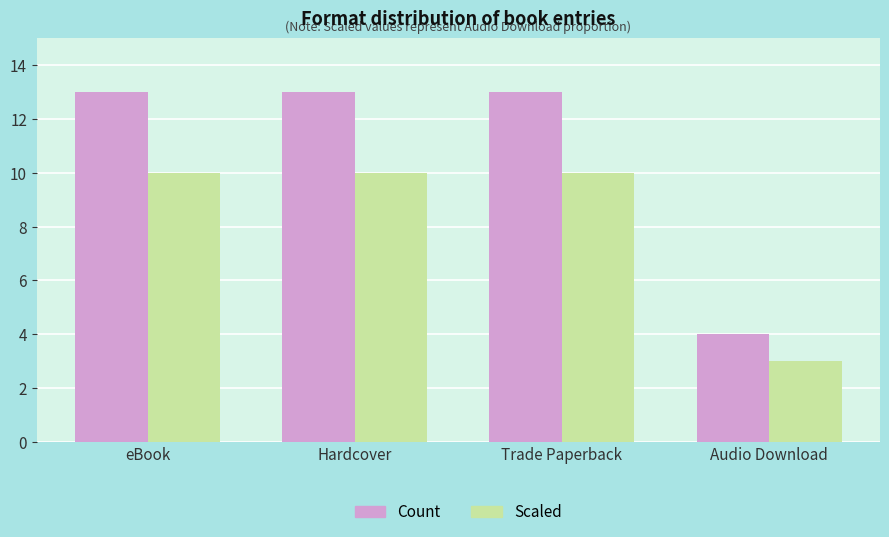

Is it true that Count equals 4 at Audio Download?

True